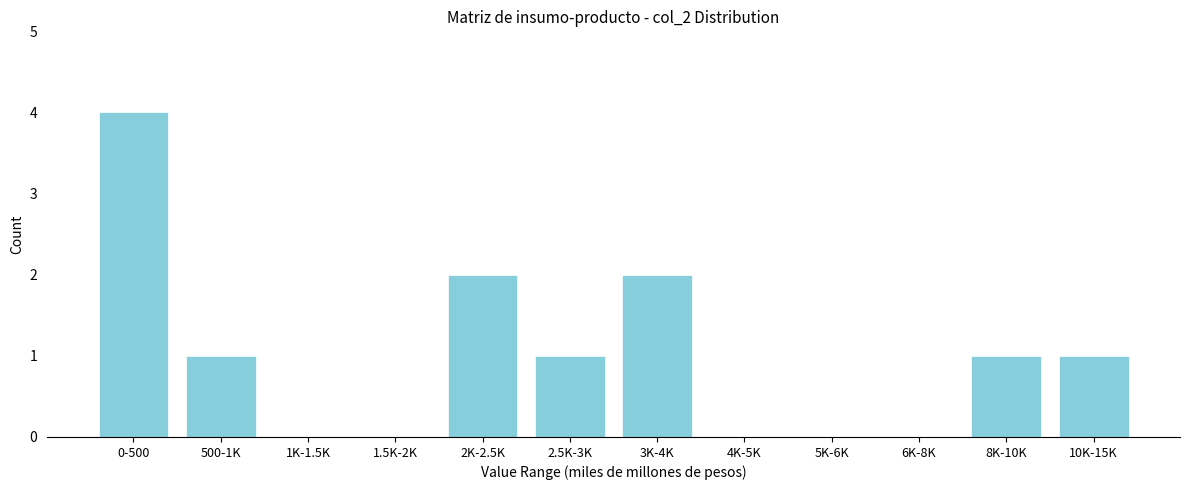

Reading left to right, what are all the values shown in this chart?

0-500=4	500-1K=1	1K-1.5K=0	1.5K-2K=0	2K-2.5K=2	2.5K-3K=1	3K-4K=2	4K-5K=0	5K-6K=0	6K-8K=0	8K-10K=1	10K-15K=1